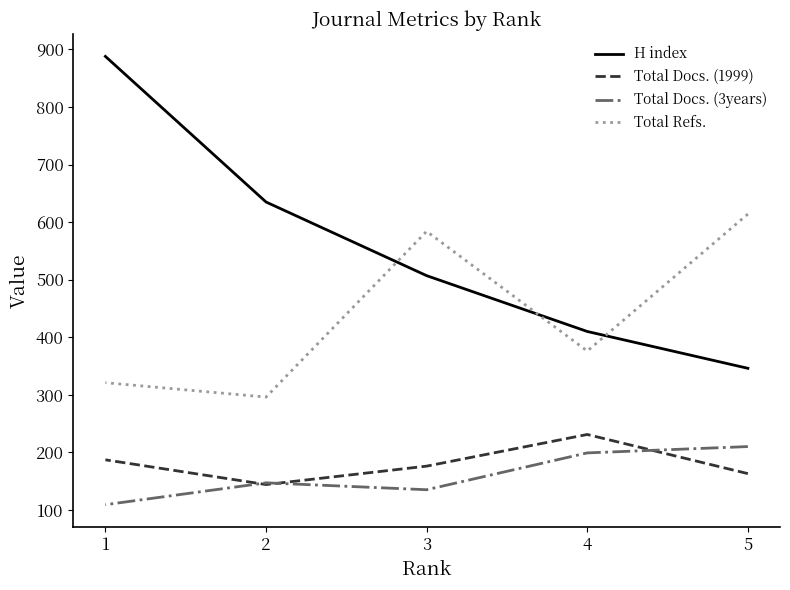

True or false: Total Refs. and Total Docs. (1999) cross at least once.

False